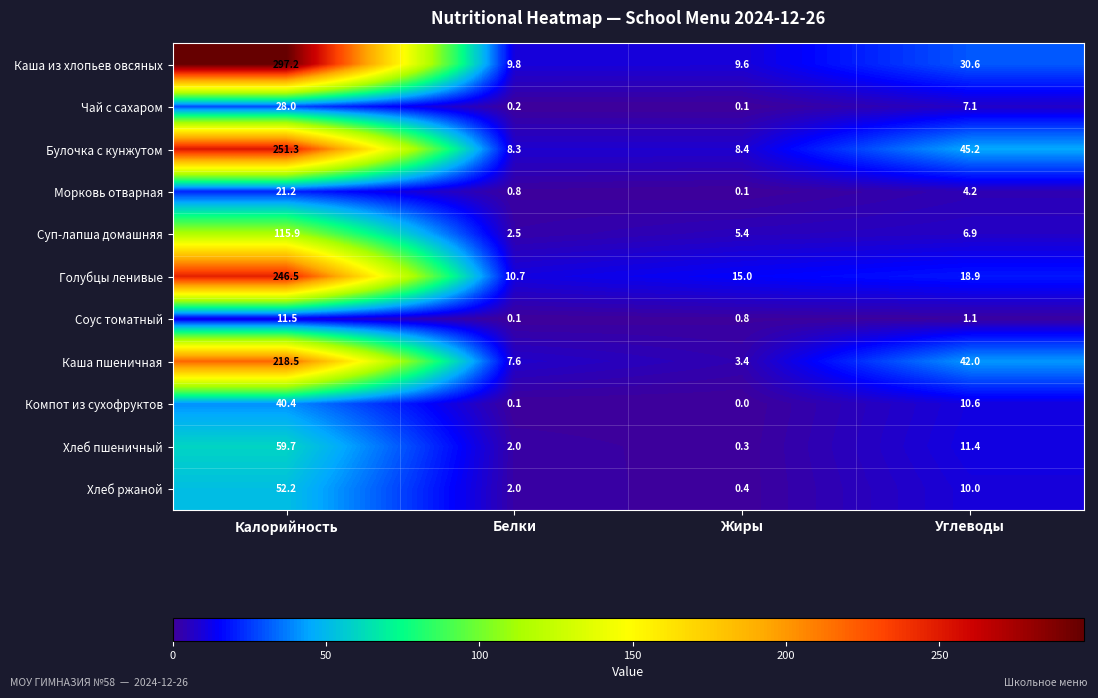

Which series has the widest spread of values?

Каша из хлопьев овсяных